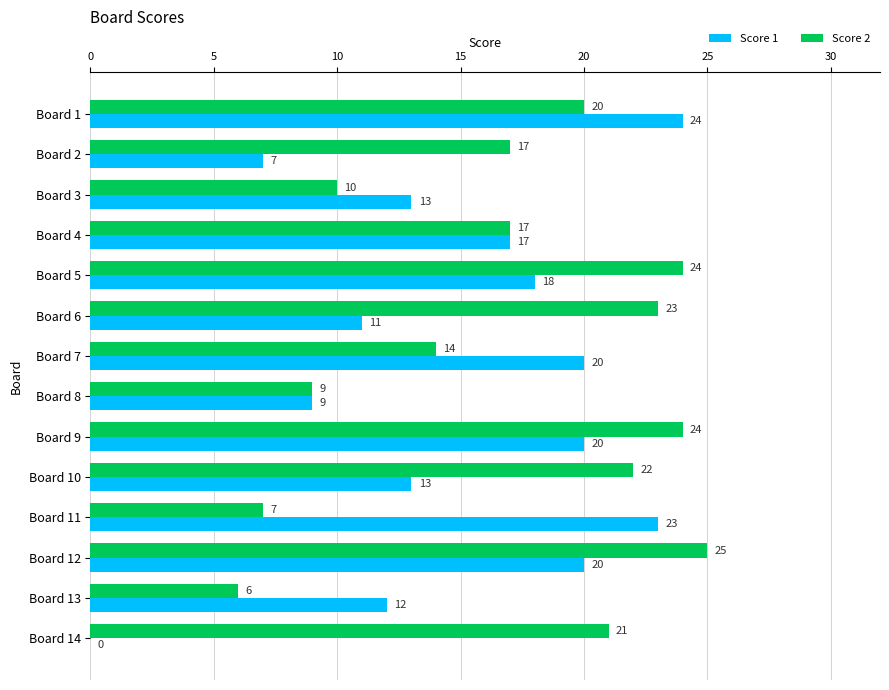

Which series changed the most between Board 1 and Board 6?

Score 1